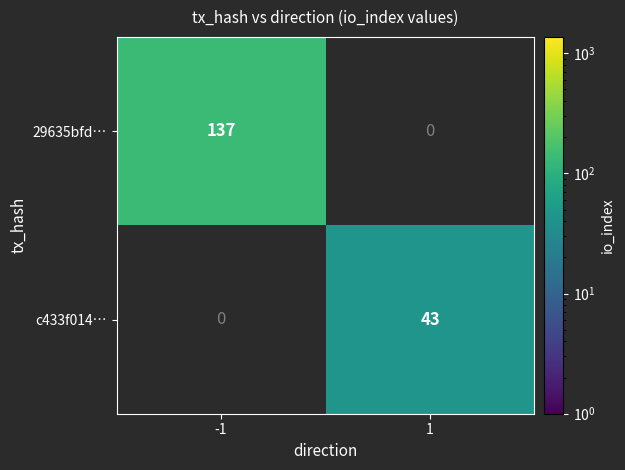

The c433f014… series shows 57 at 1. True or false?

False